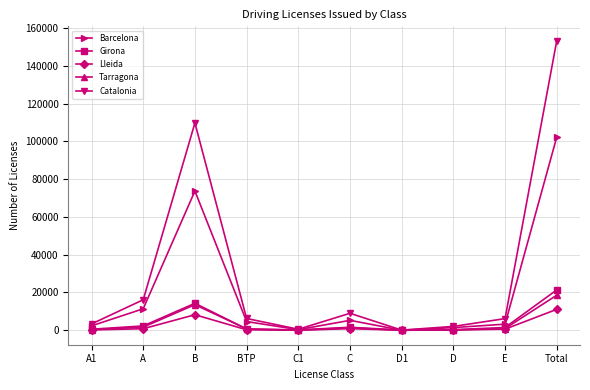

What is the average value of the Catalonia series?

30654